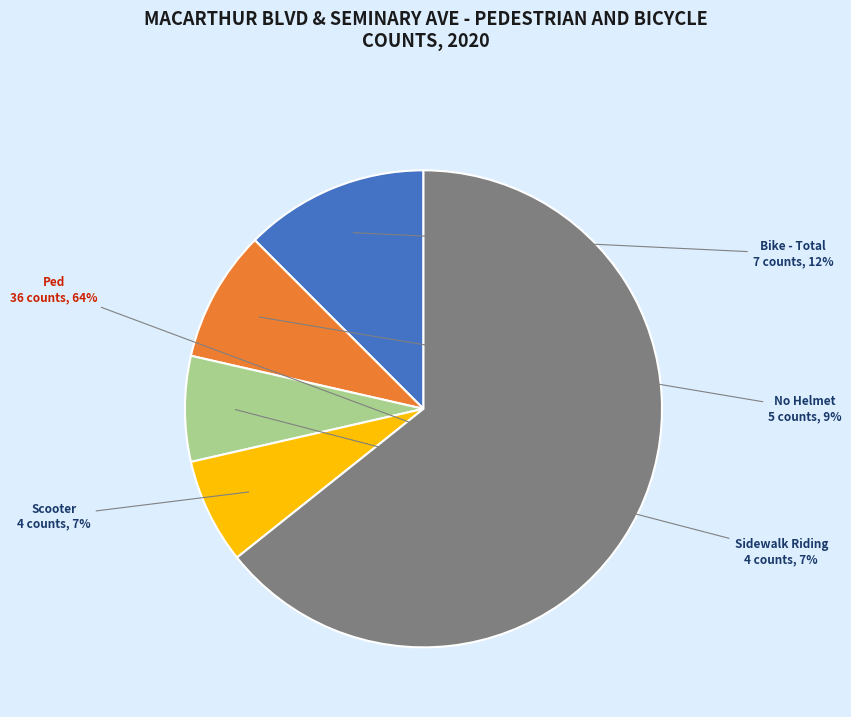

To the nearest percent, what is the average slice percentage?

20%